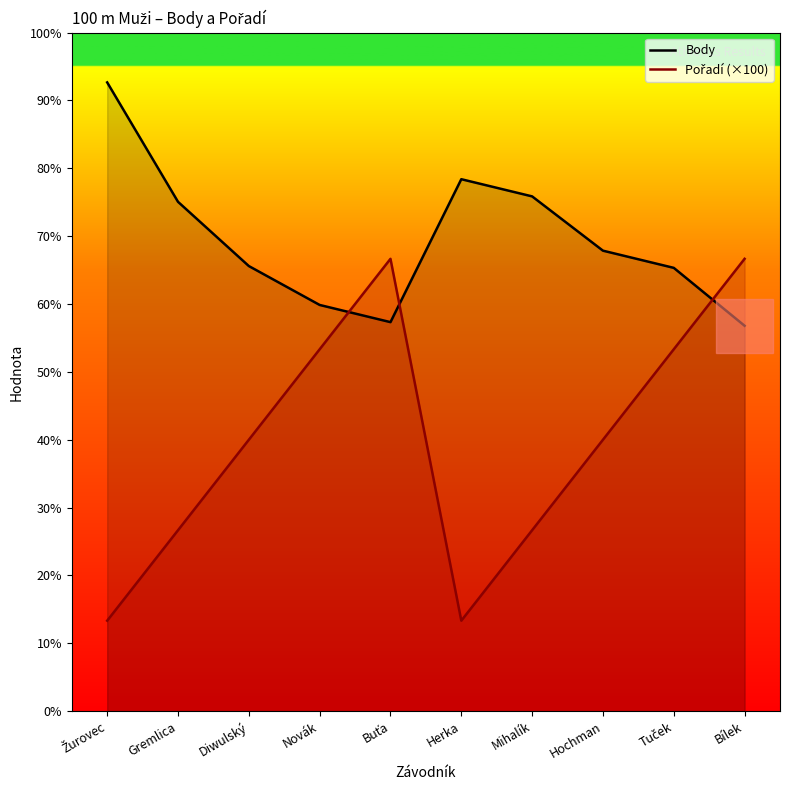

Which category has the lowest value across all series?

Žurovec